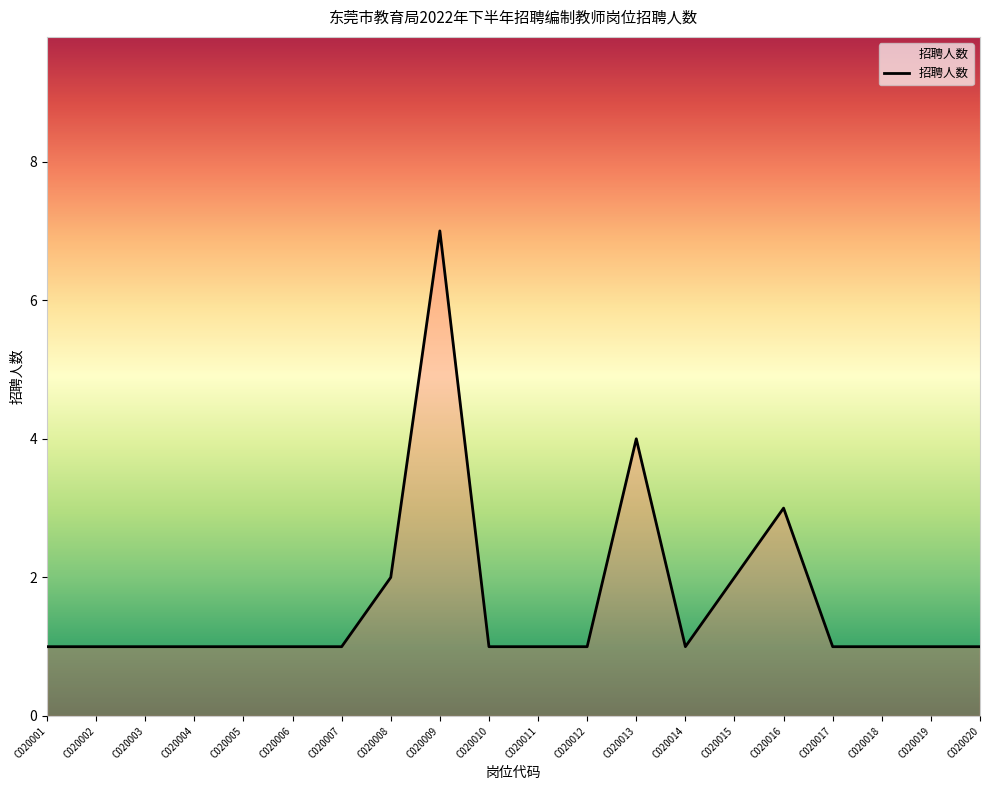

What is the sum of all values?

33